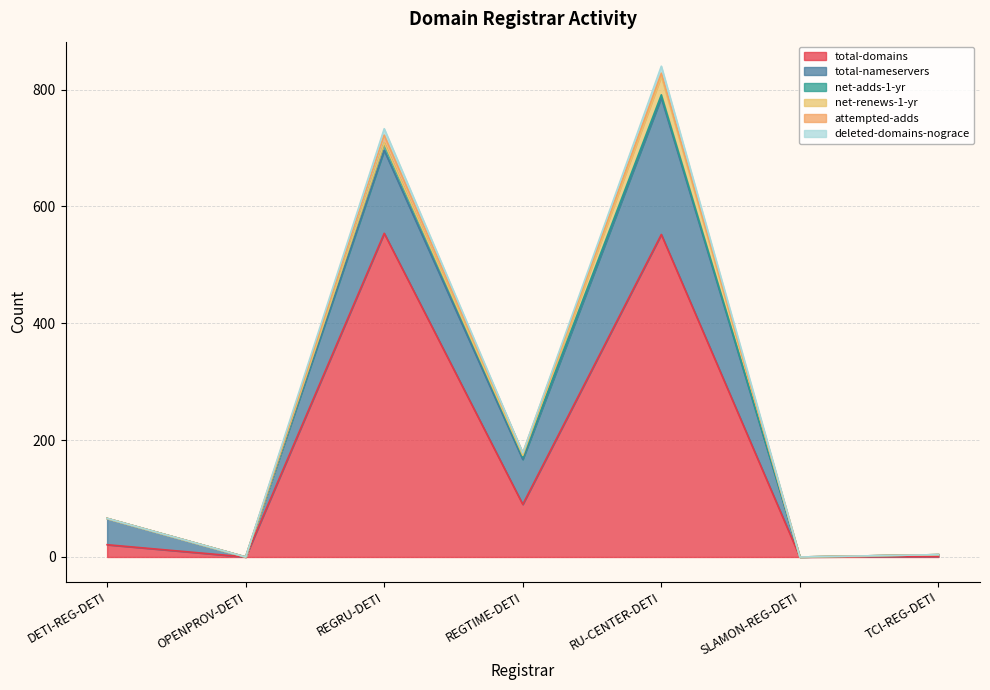

What is the highest value of the total-domains series?

554